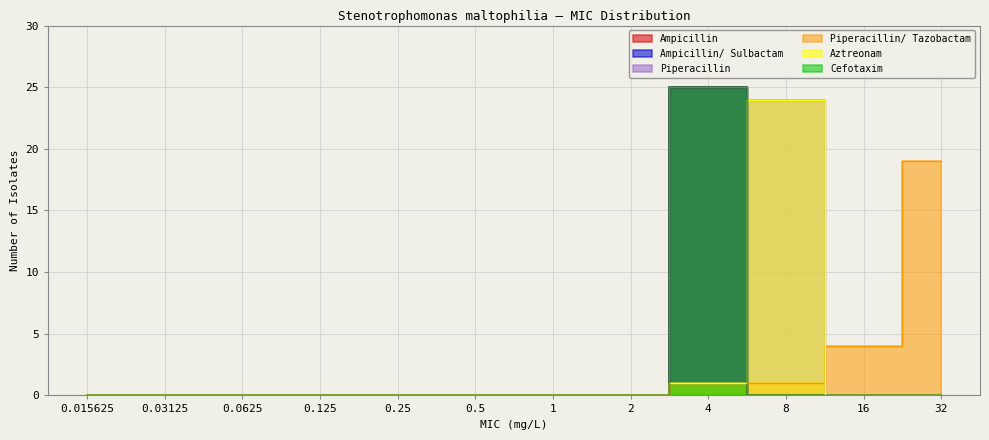

Does the chart have visible grid lines?

Yes